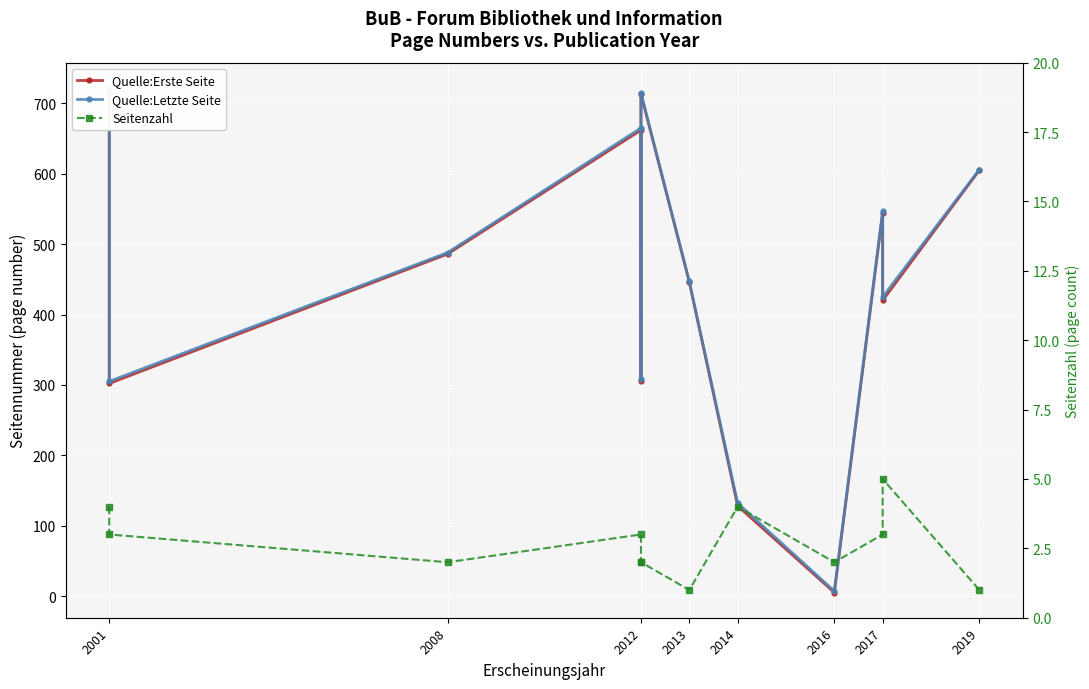

Reading left to right, extract all data points from this chart.

Quelle:Erste Seite: 718	302	486	662	306	713	446	128	5	544	420	605
Quelle:Letzte Seite: 722	305	488	665	308	715	447	132	7	547	425	606
Seitenzahl: 4	3	2	3	2	2	1	4	2	3	5	1